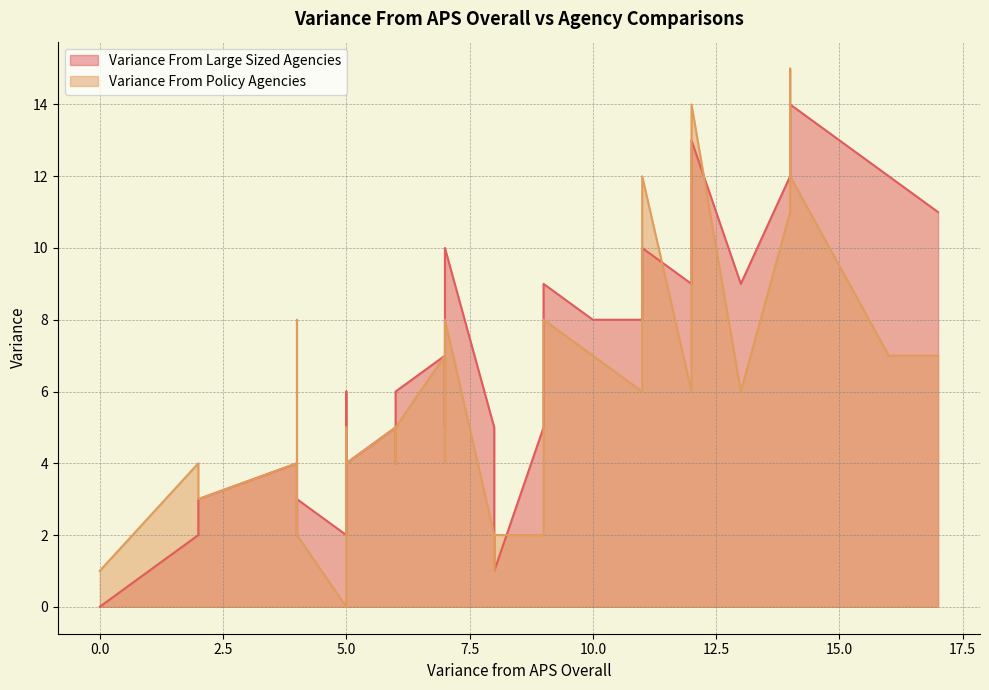

At which category does Variance From Policy Agencies reach its first local valley?

3